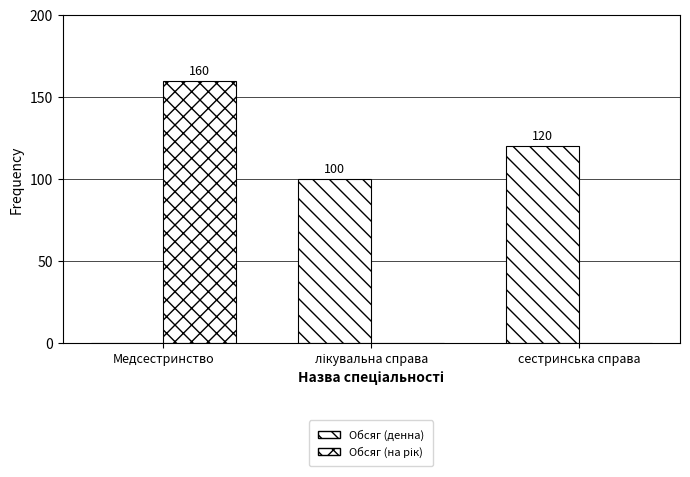

Which has a higher value, сестринська справа or Медсестринство?

сестринська справа